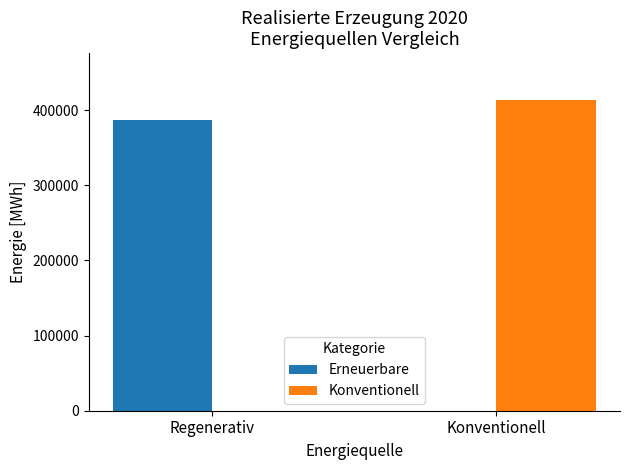

The value of Konventionell at Regenerativ is -168926. True or false?

False